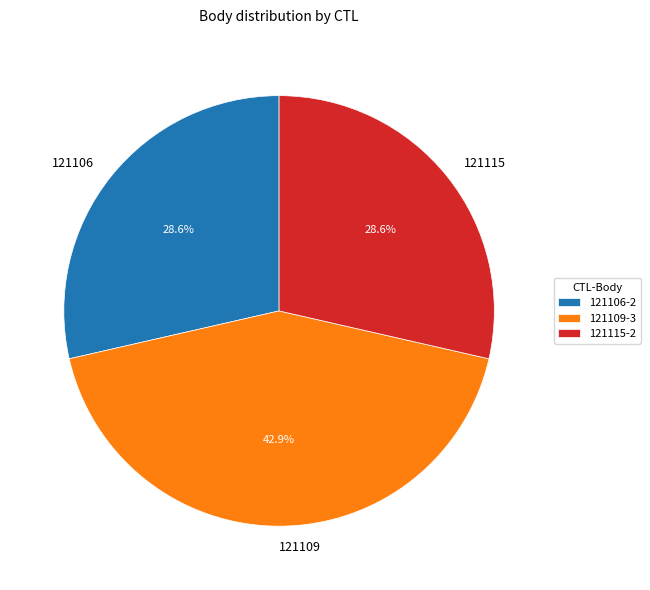

Approximately how many times larger is the value at 121109 compared to 121115?

1.5